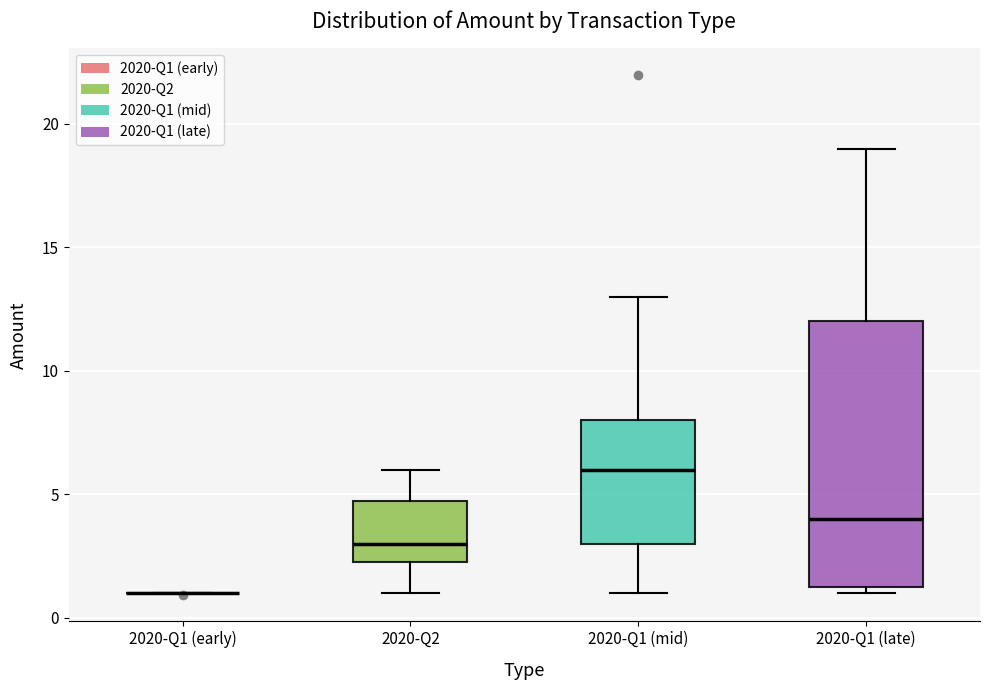

Comparing the boxes themselves (not the whiskers), which one is the tallest?

2020-Q1 (late)